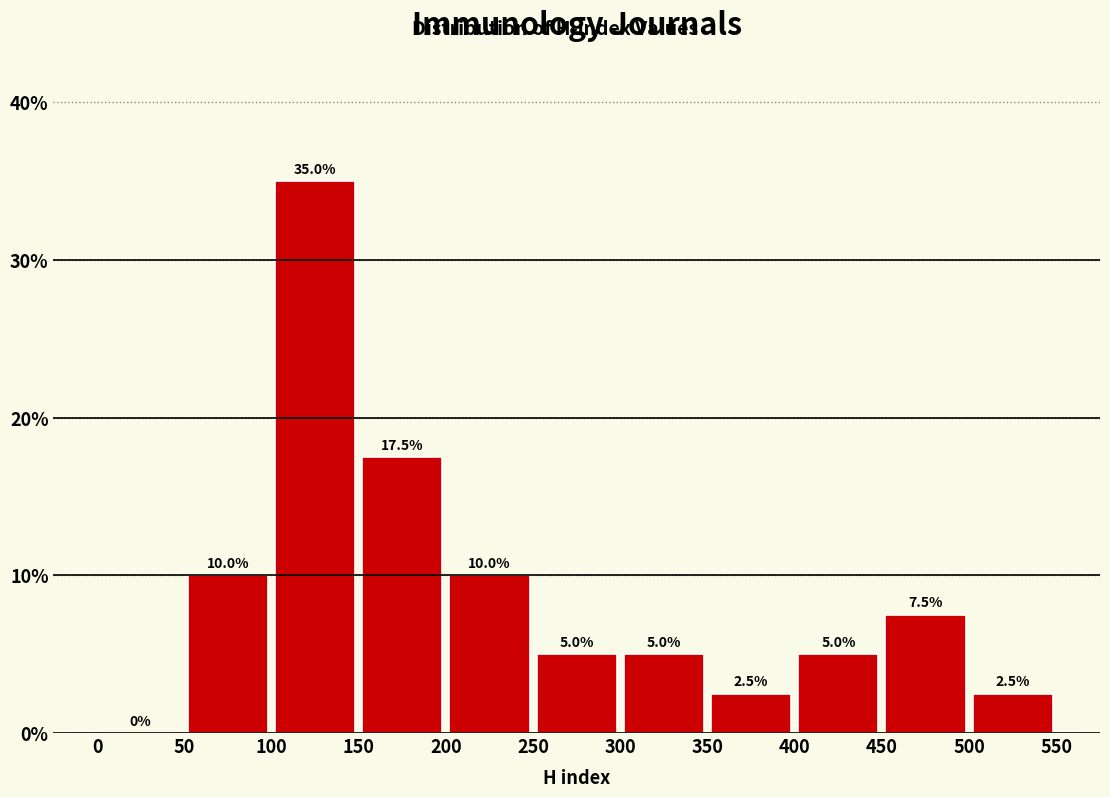

How tall is the bar that spans 300 to 350 on the x-axis?

5.0